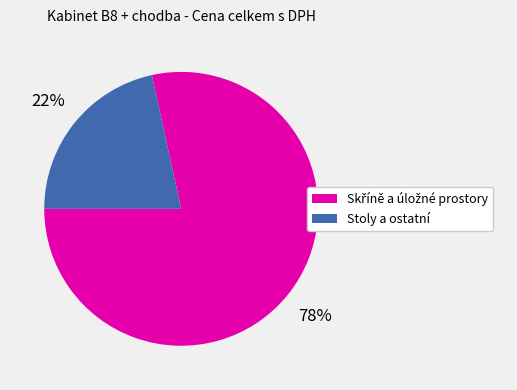

To the nearest percent, what is the average slice percentage?

50%